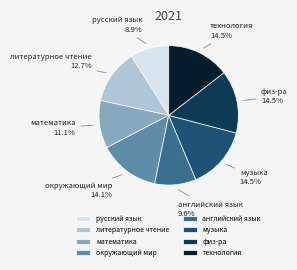

The окружающий мир slice represents 14% of the pie. True or false?

True